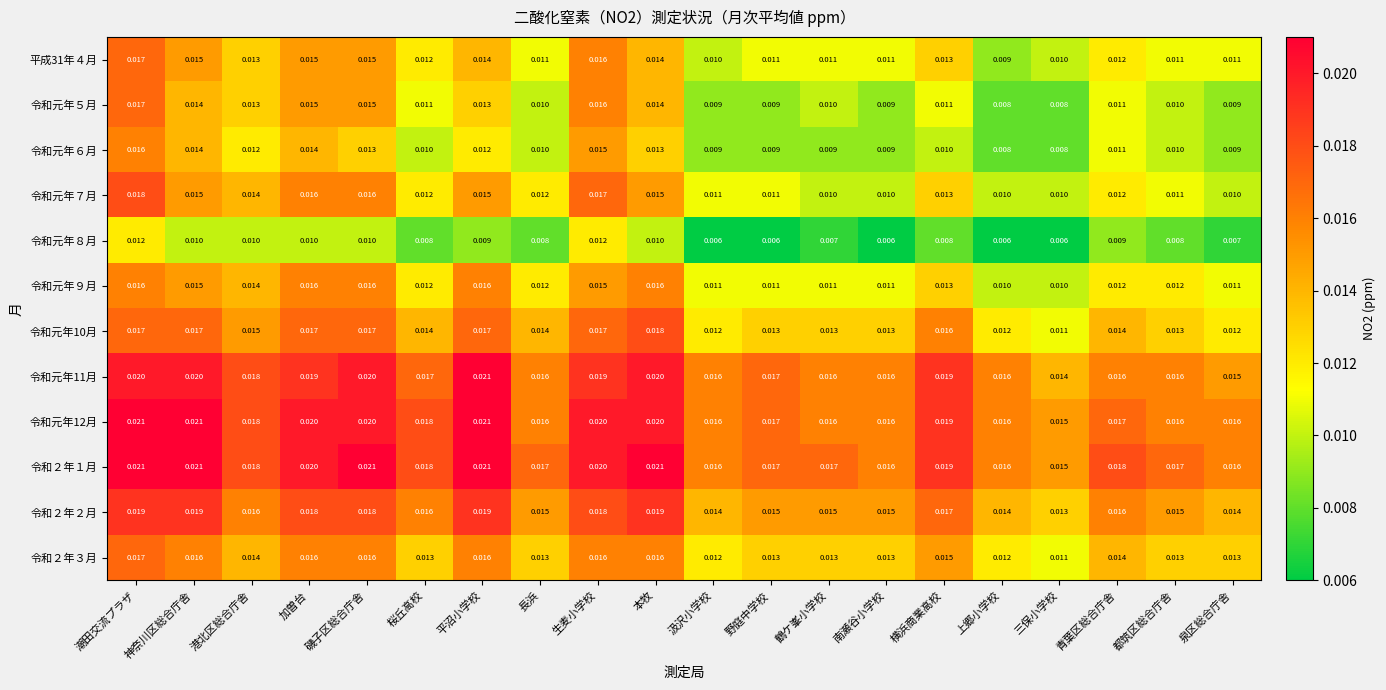

Is the value of 令和元年９月 at 青葉区総合庁舎 greater than the value of 令和元年12月 at 三保小学校?

No